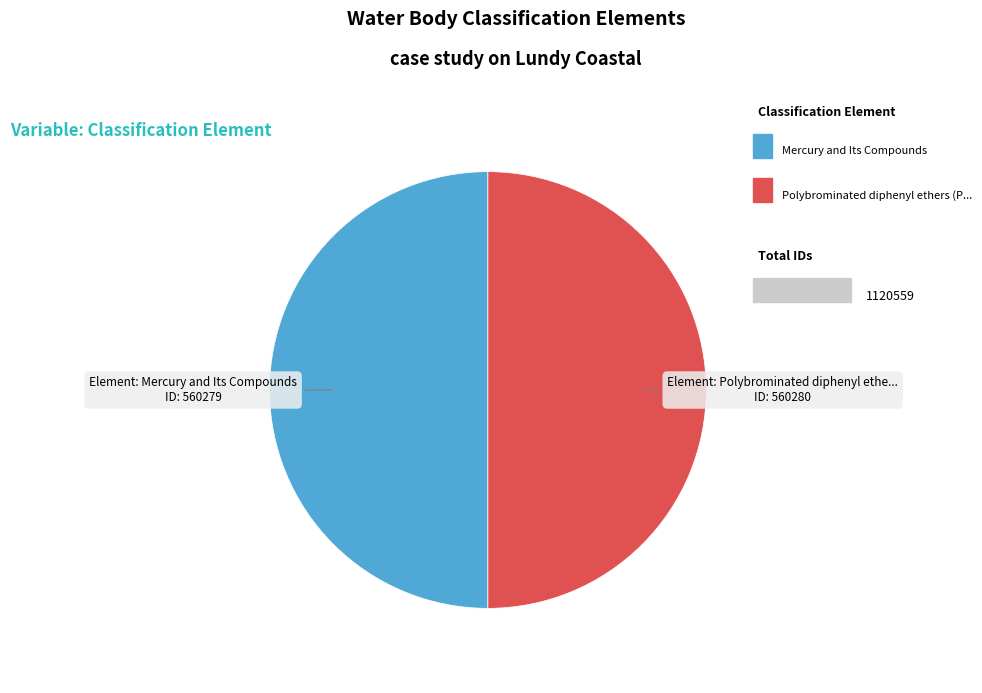

Count the number of slices in the pie.

2